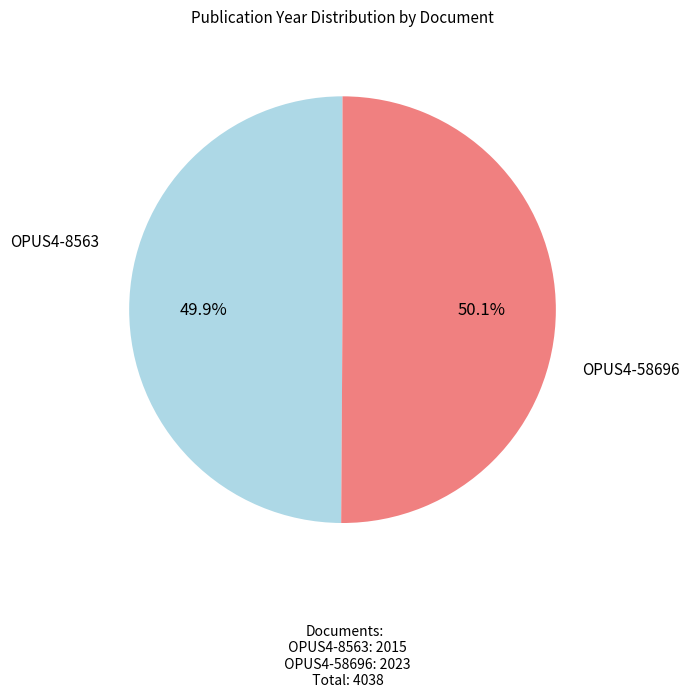

Is there a majority slice in this chart?

Yes